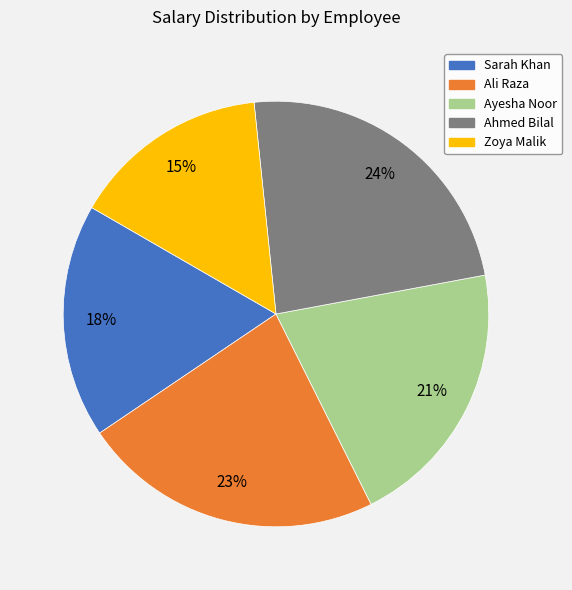

To the nearest percent, what portion does Ayesha Noor represent?

21%